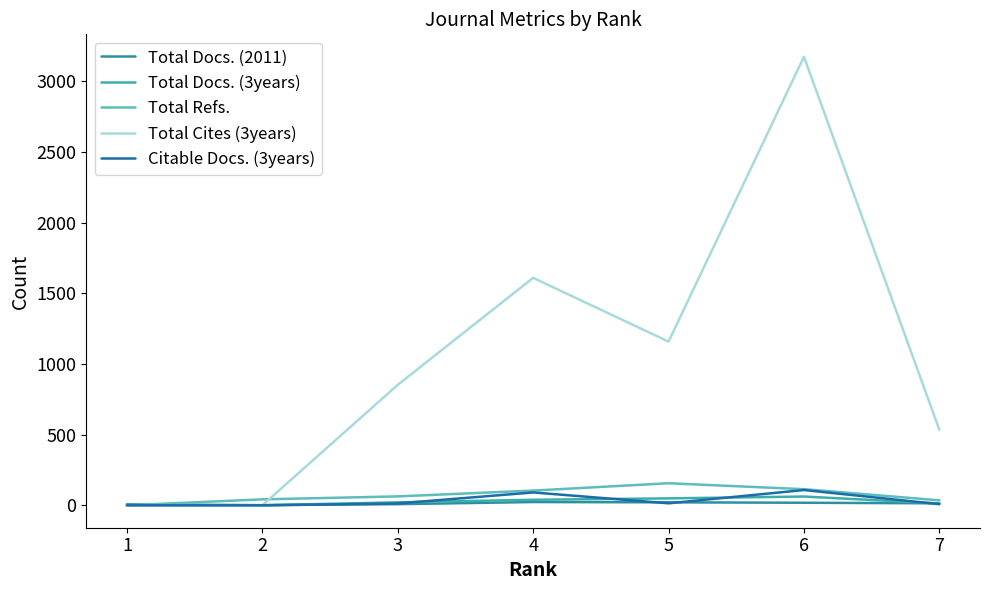

How many intersections are there between Total Refs. and Total Docs. (3years)?

1